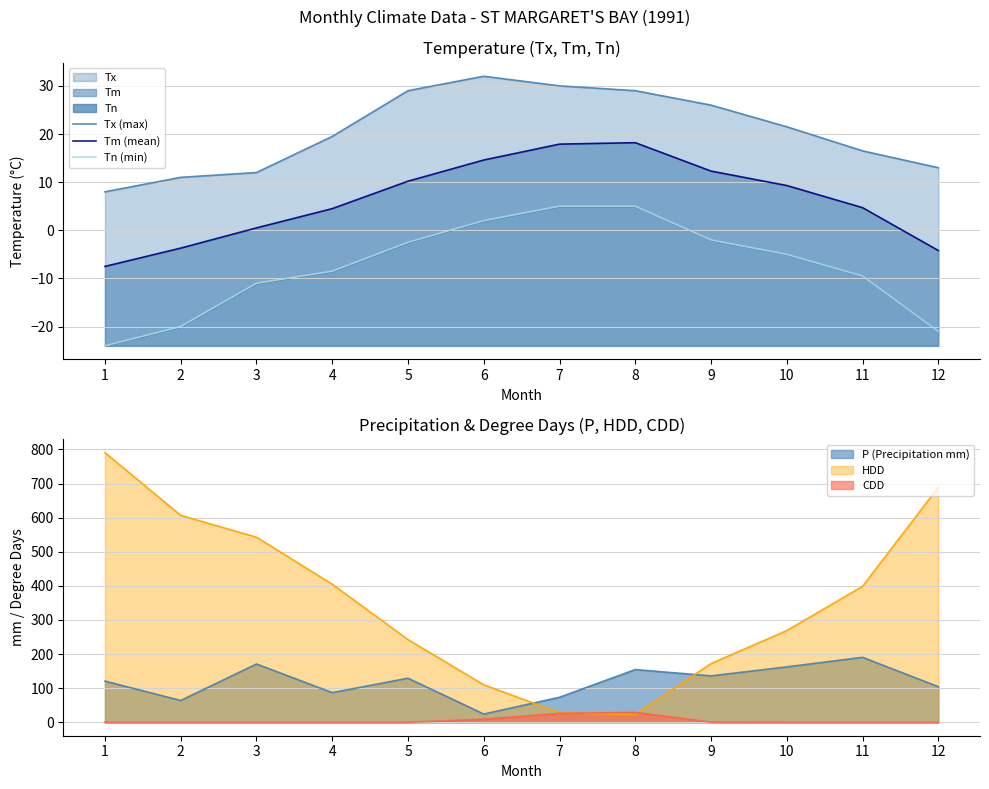

The value of Tm (mean) at 12 is -6.3. True or false?

False